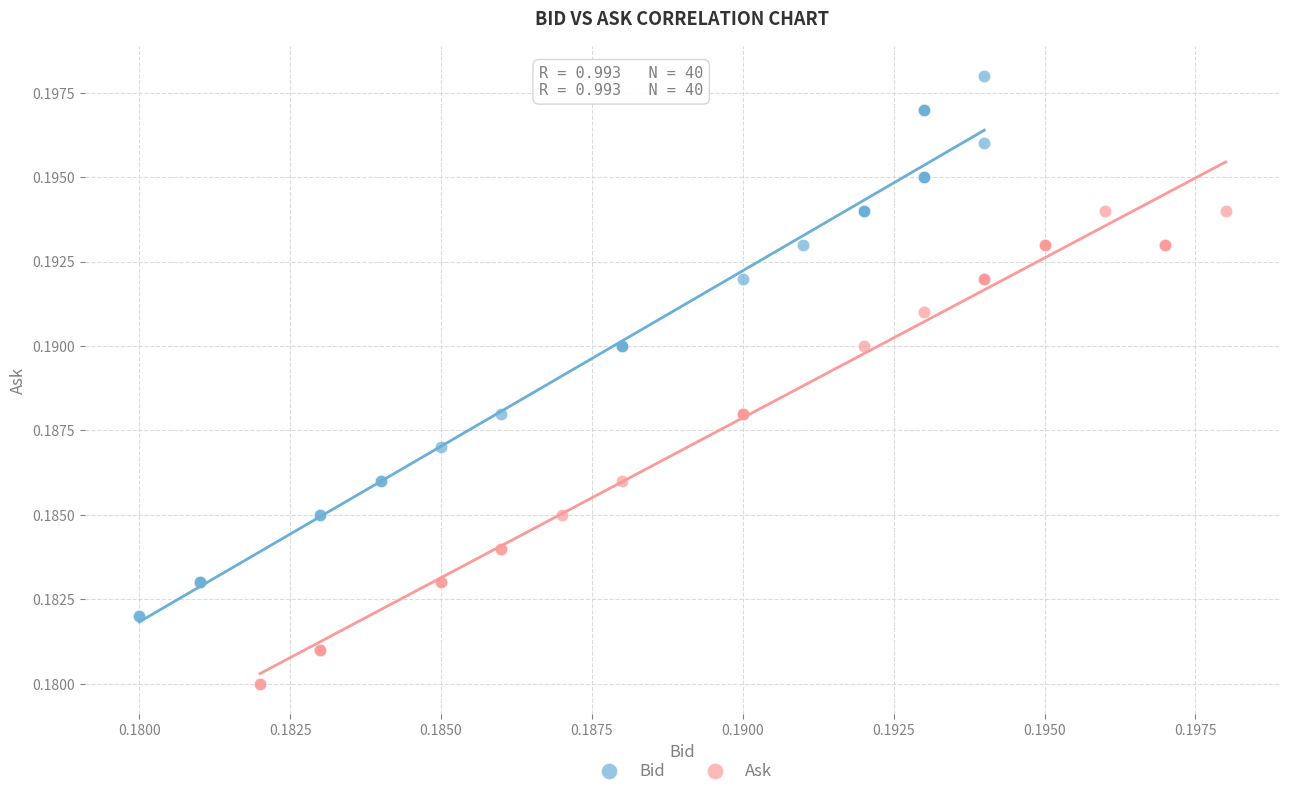

Which series has the largest Y range (max minus min)?

Bid